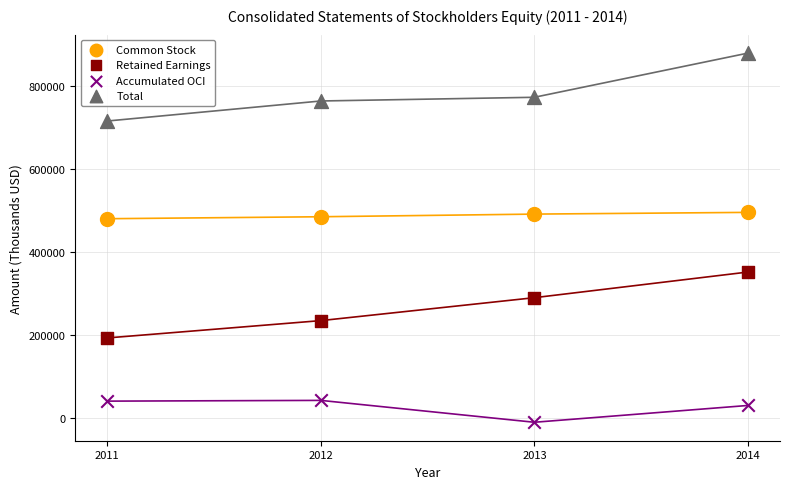

In the Accumulated OCI series, what Y value is closest to 16960?

31075